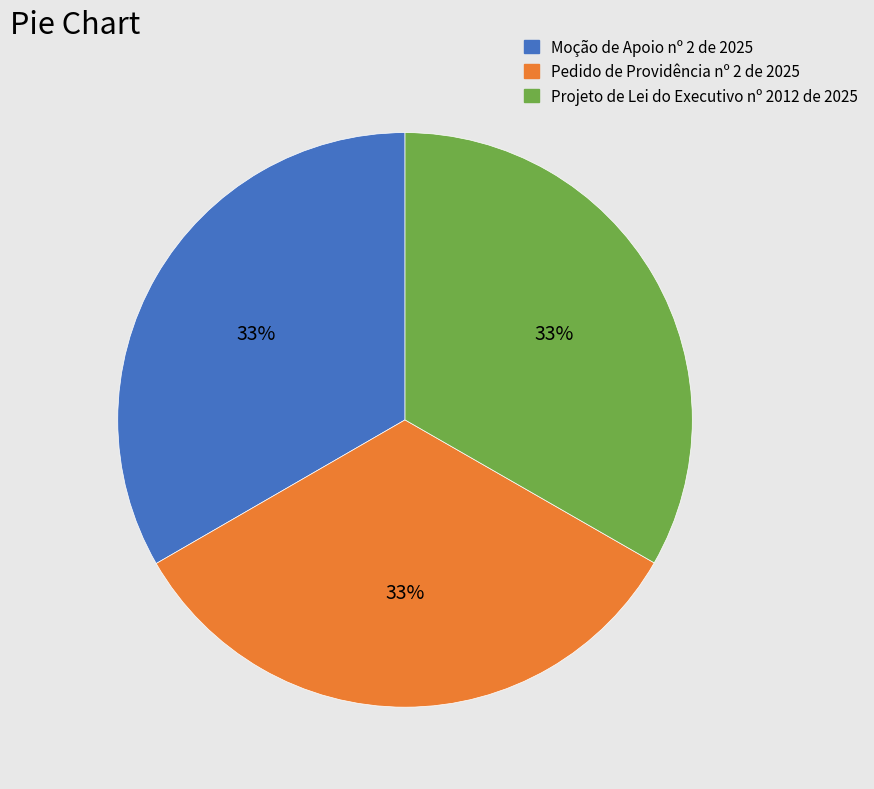

Is there any slice that represents more than half of the pie?

No